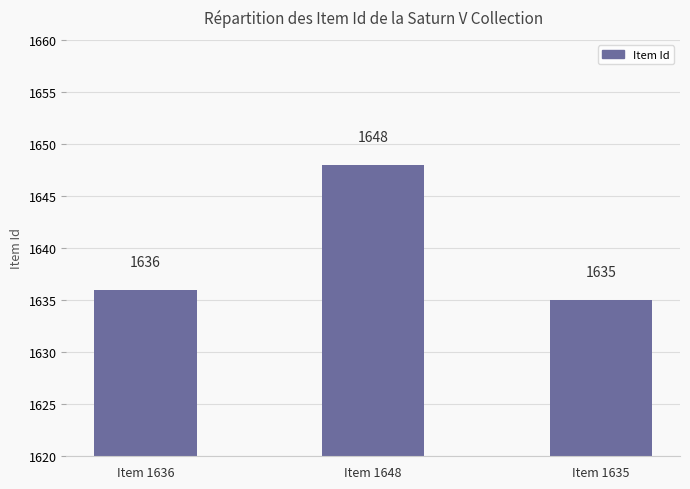

Where is the data nearest to the value 1641?

Item 1636